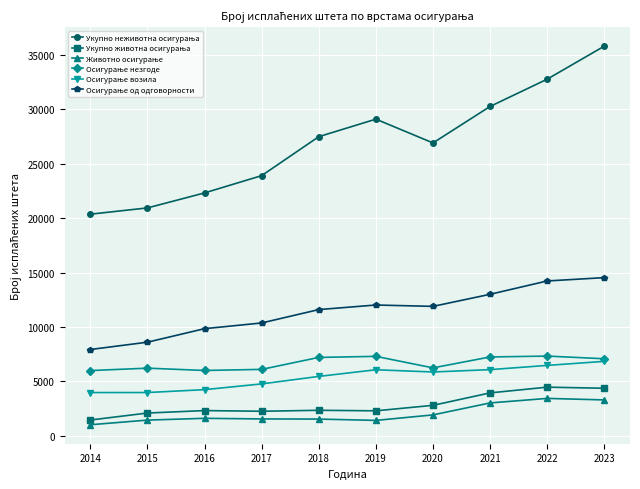

How many categories are shown in the chart?

10